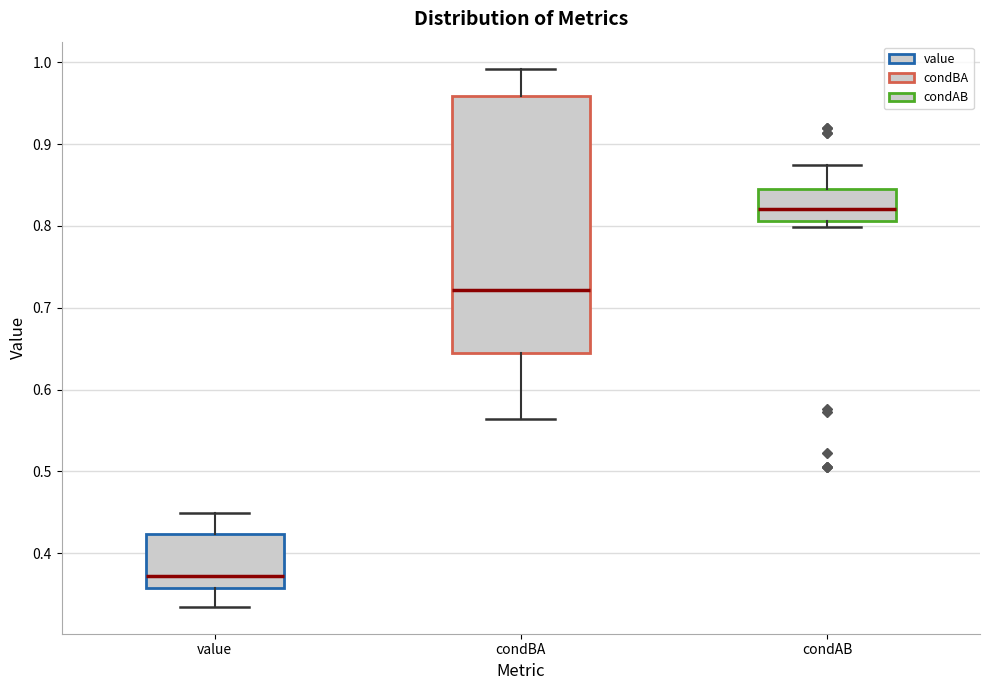

Comparing the boxes themselves (not the whiskers), which one is the tallest?

condBA